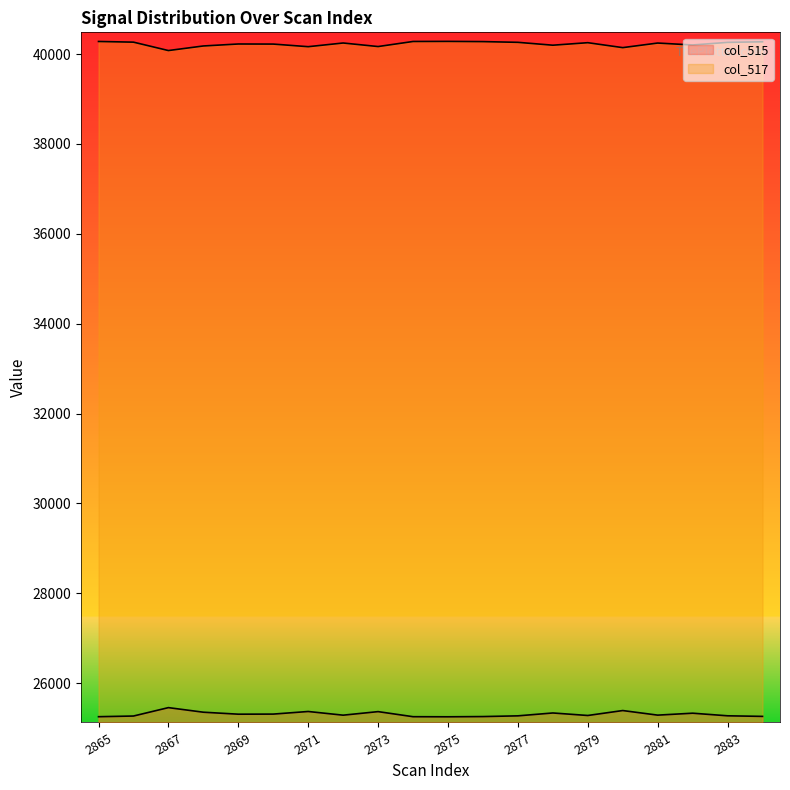

Does the chart display data point markers on the line(s)?

No